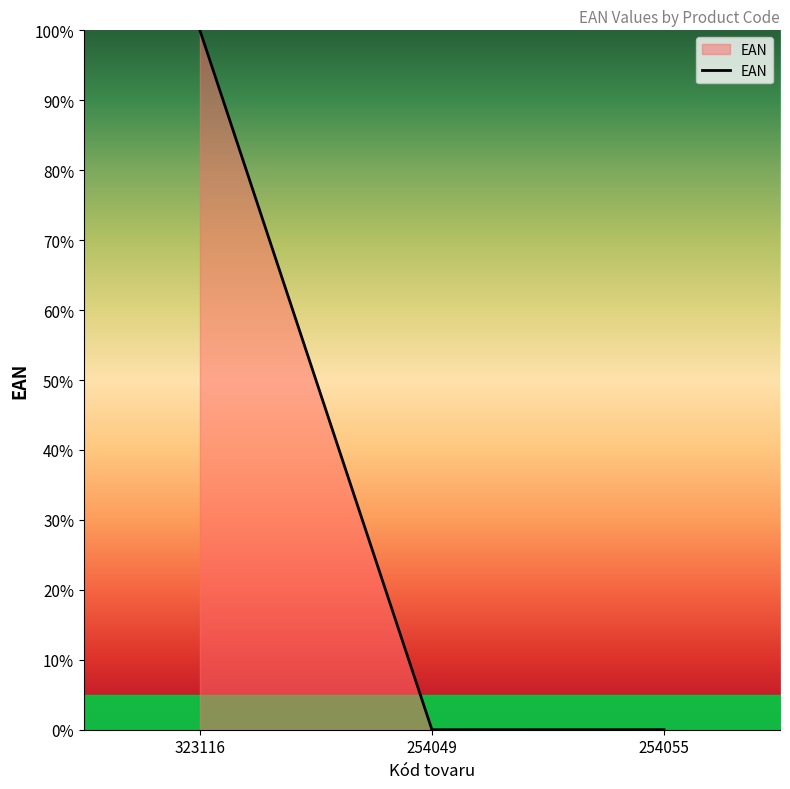

What is the average value?

33.3